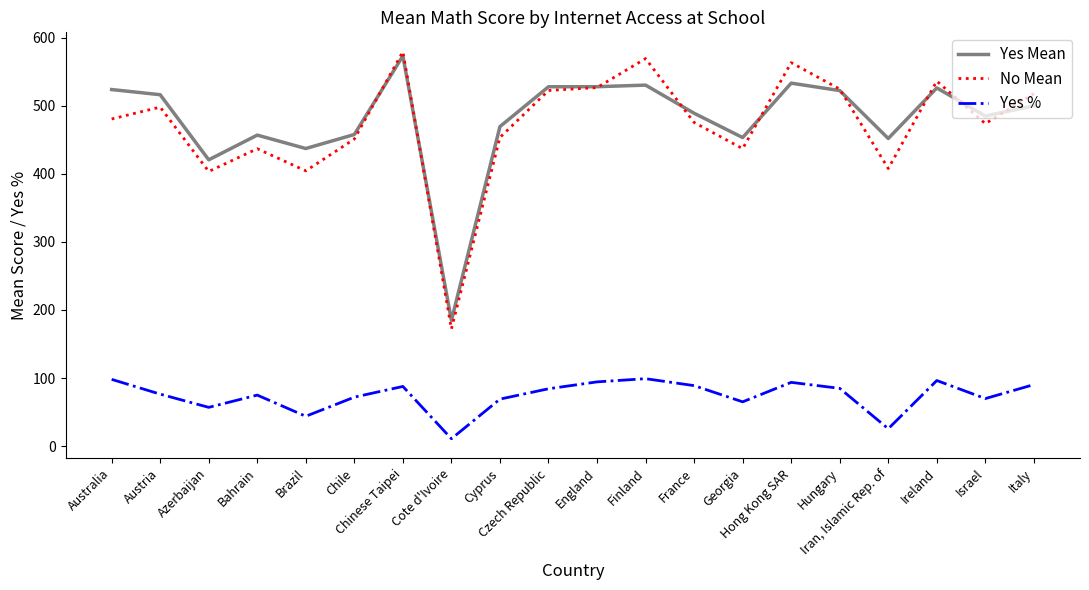

True or false: Yes % has more than 0 interior local peaks.

True